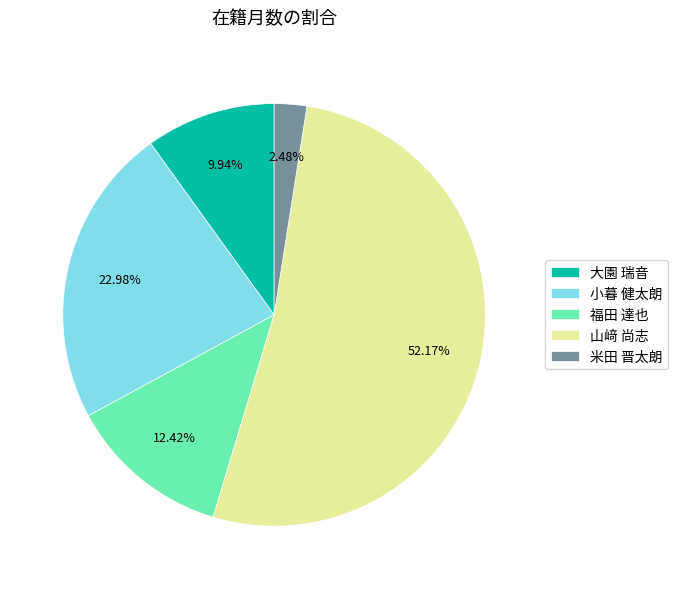

To the nearest percent, what is the combined percentage of 福田 達也 and 大園 瑞音?

22%